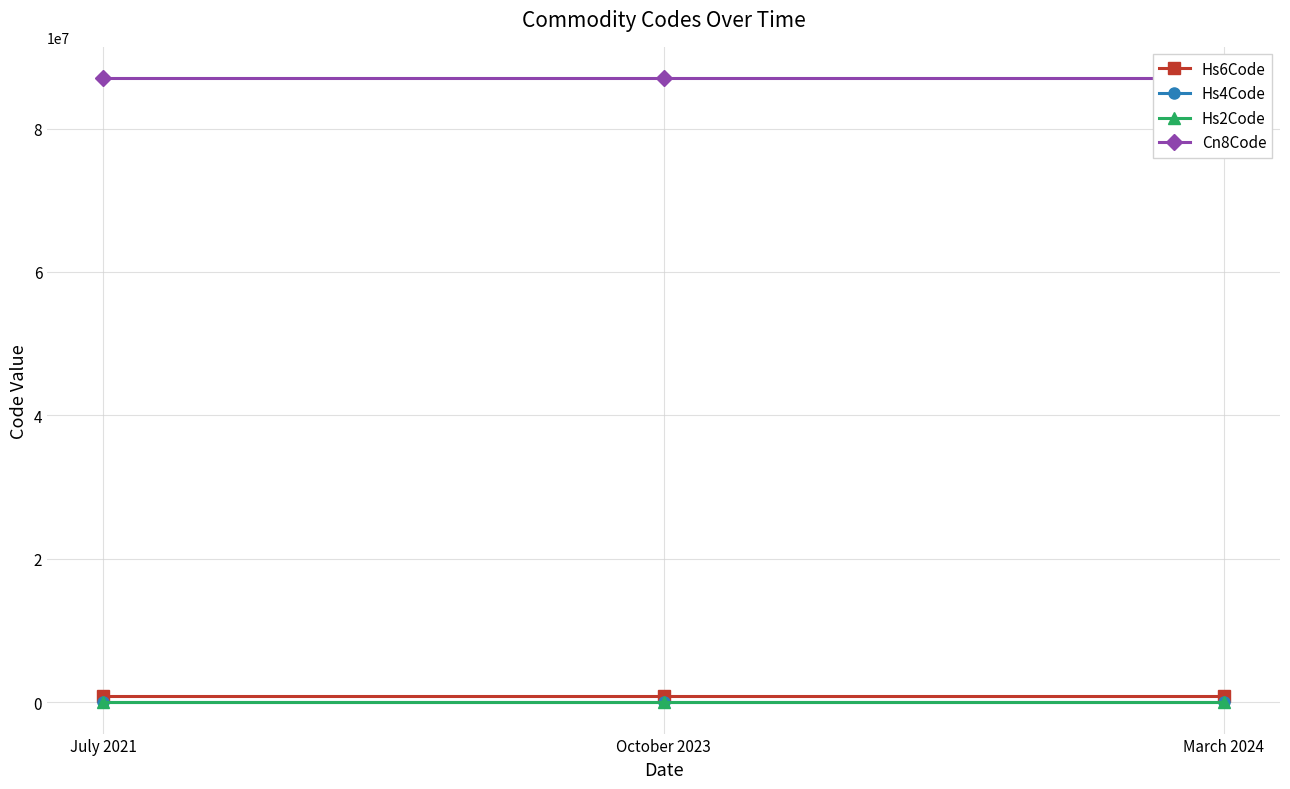

Rank the series by their maximum value, from lowest to highest.

Hs2Code, Hs4Code, Hs6Code, Cn8Code